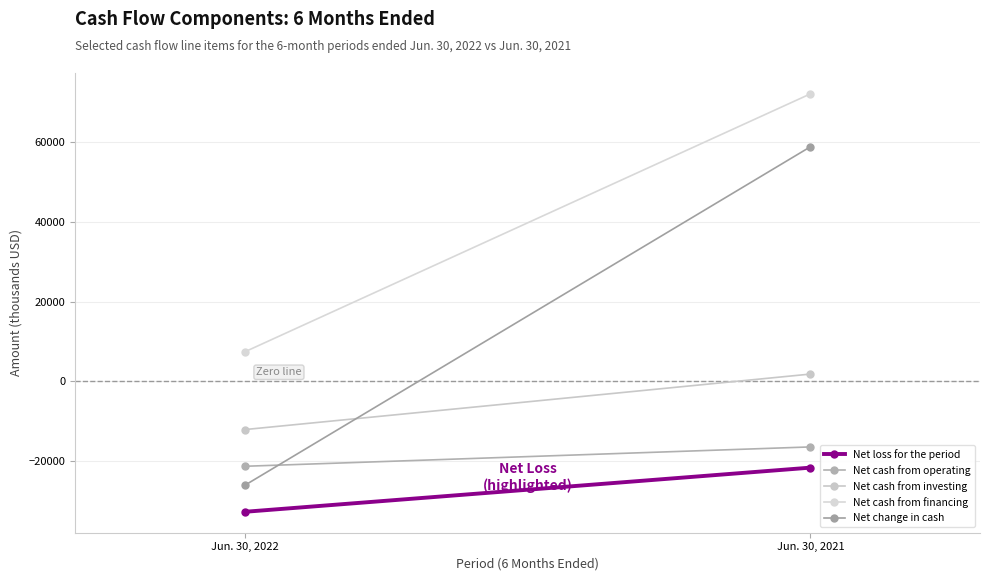

The Net cash from operating series shows -21358 at Jun. 30, 2022. True or false?

True